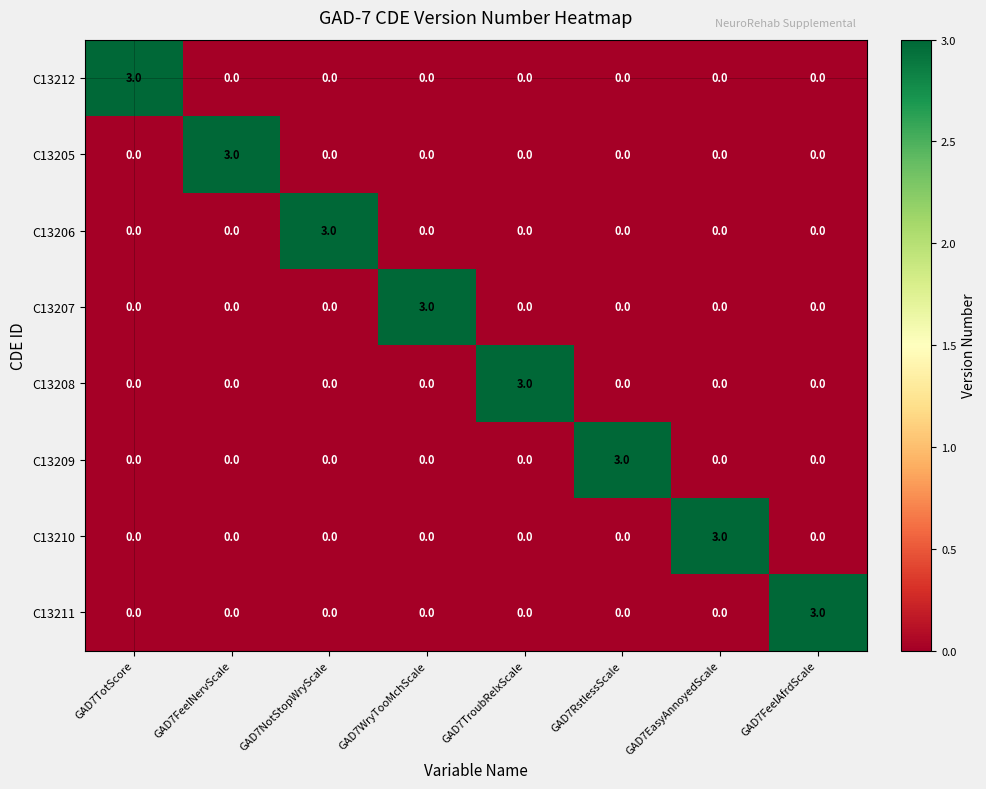

What is the sum of all C13212 values?

3